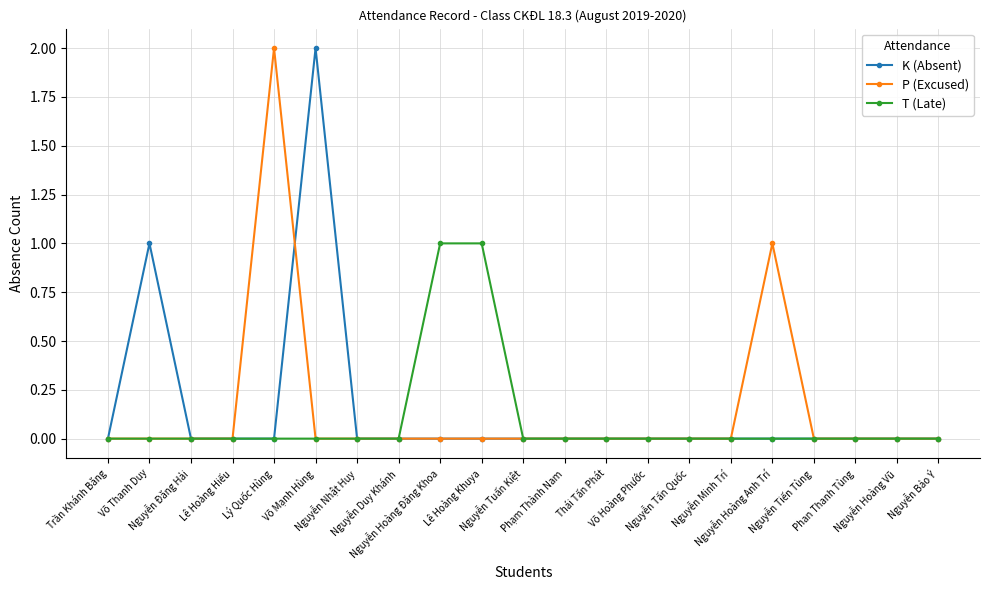

The value of T (Late) at Nguyễn Hoàng Đăng Khoa is 2. True or false?

False